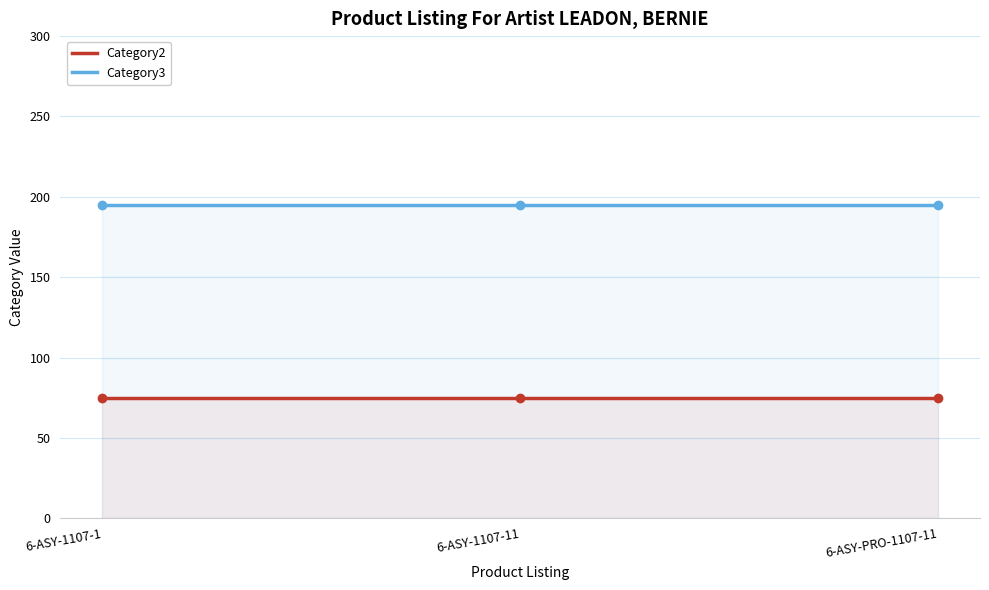

What is the sum of all Category2 values?

225